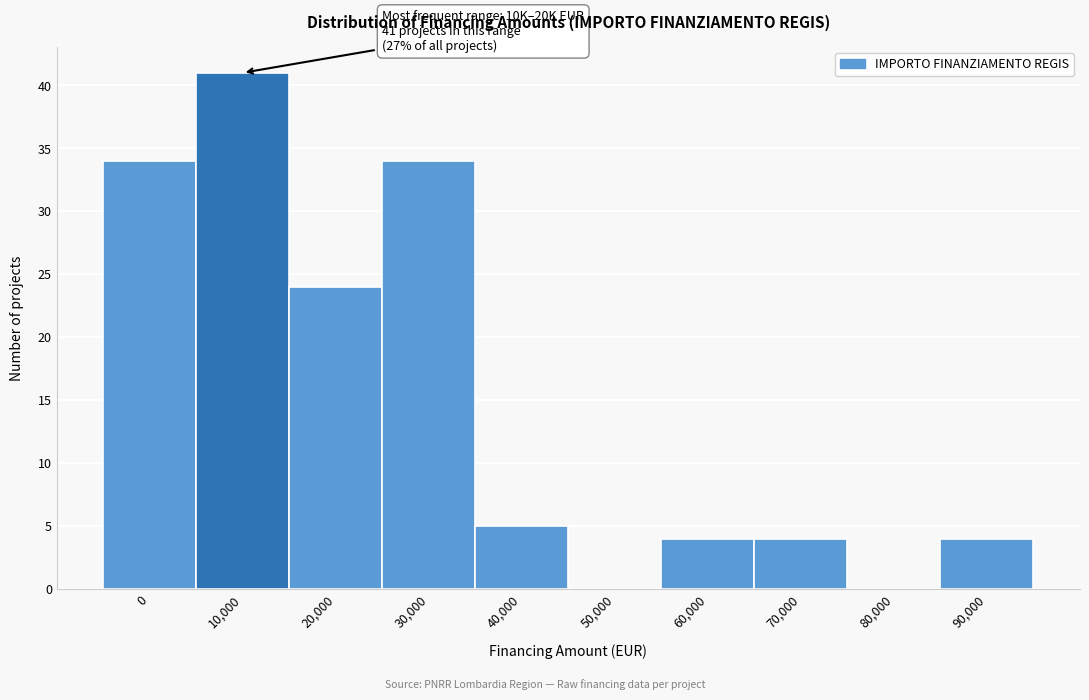

Reading right to left, what are all the values shown in this chart?

90,000=4	80,000=0	70,000=4	60,000=4	50,000=0	40,000=5	30,000=34	20,000=24	10,000=41	0=34